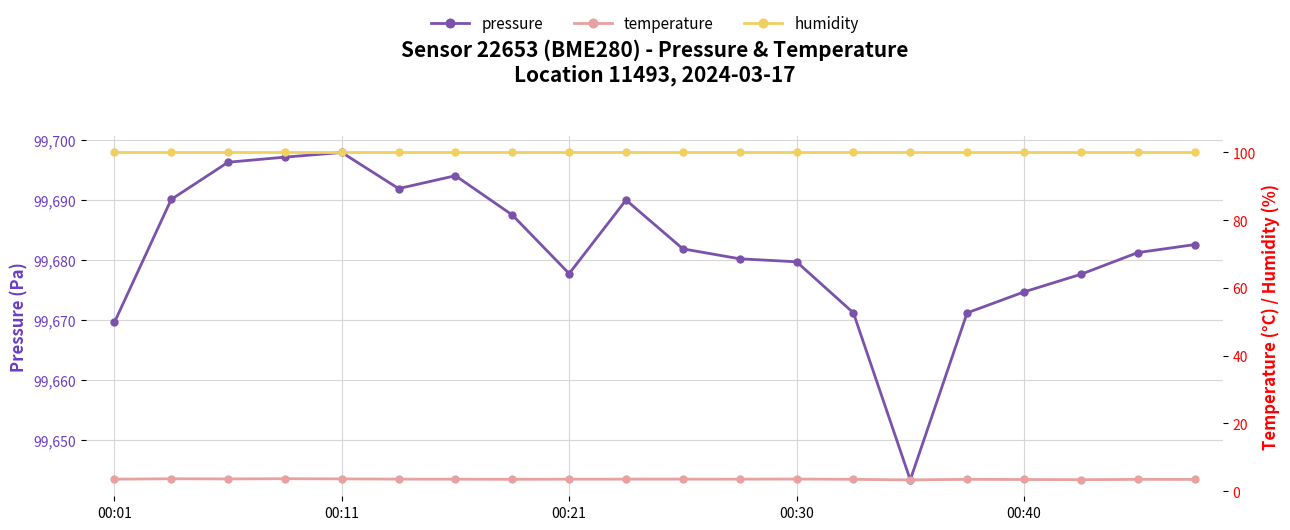

What value does the temperature series have at 19?

3.5